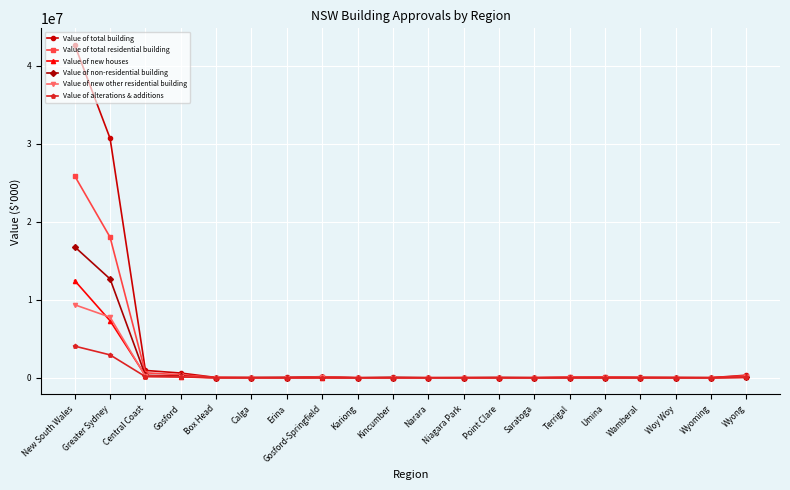

What is the difference between the maximum and minimum values in the Value of total residential building series?

25876097.0